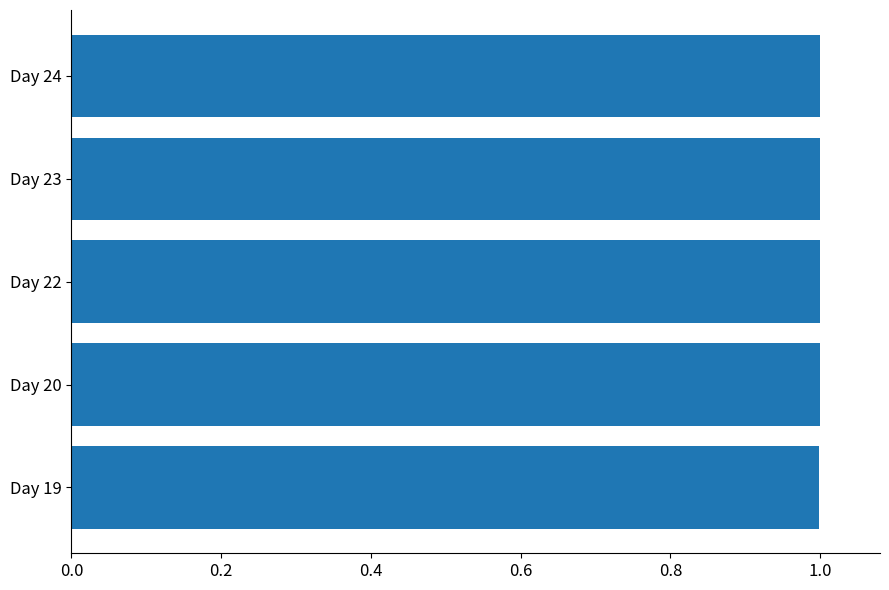

What is the minimum value shown in the chart?

1.0